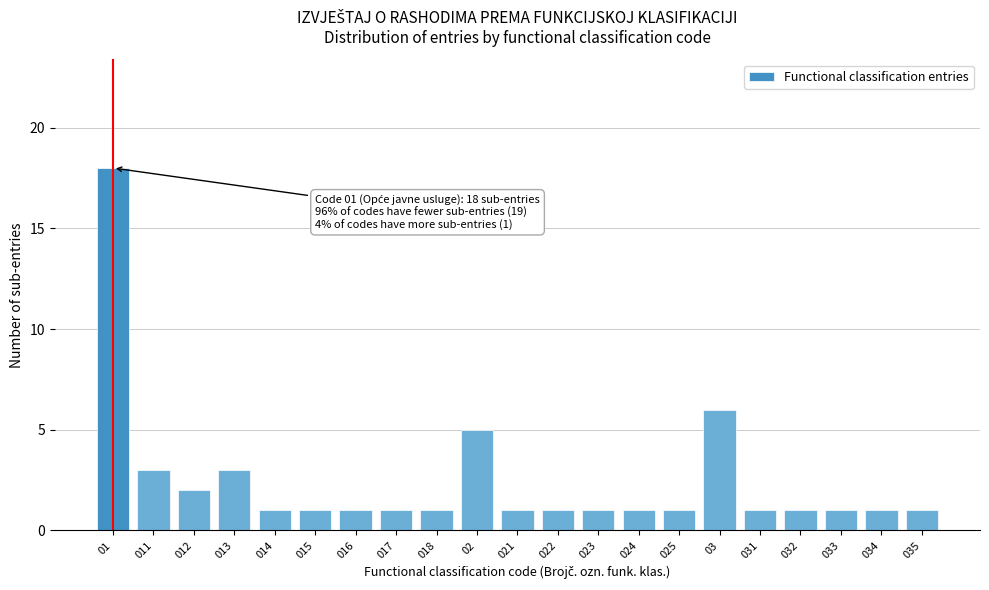

Reading right to left, transcribe all the data shown in this chart.

035=1	034=1	033=1	032=1	031=1	03=6	025=1	024=1	023=1	022=1	021=1	02=5	018=1	017=1	016=1	015=1	014=1	013=3	012=2	011=3	01=18